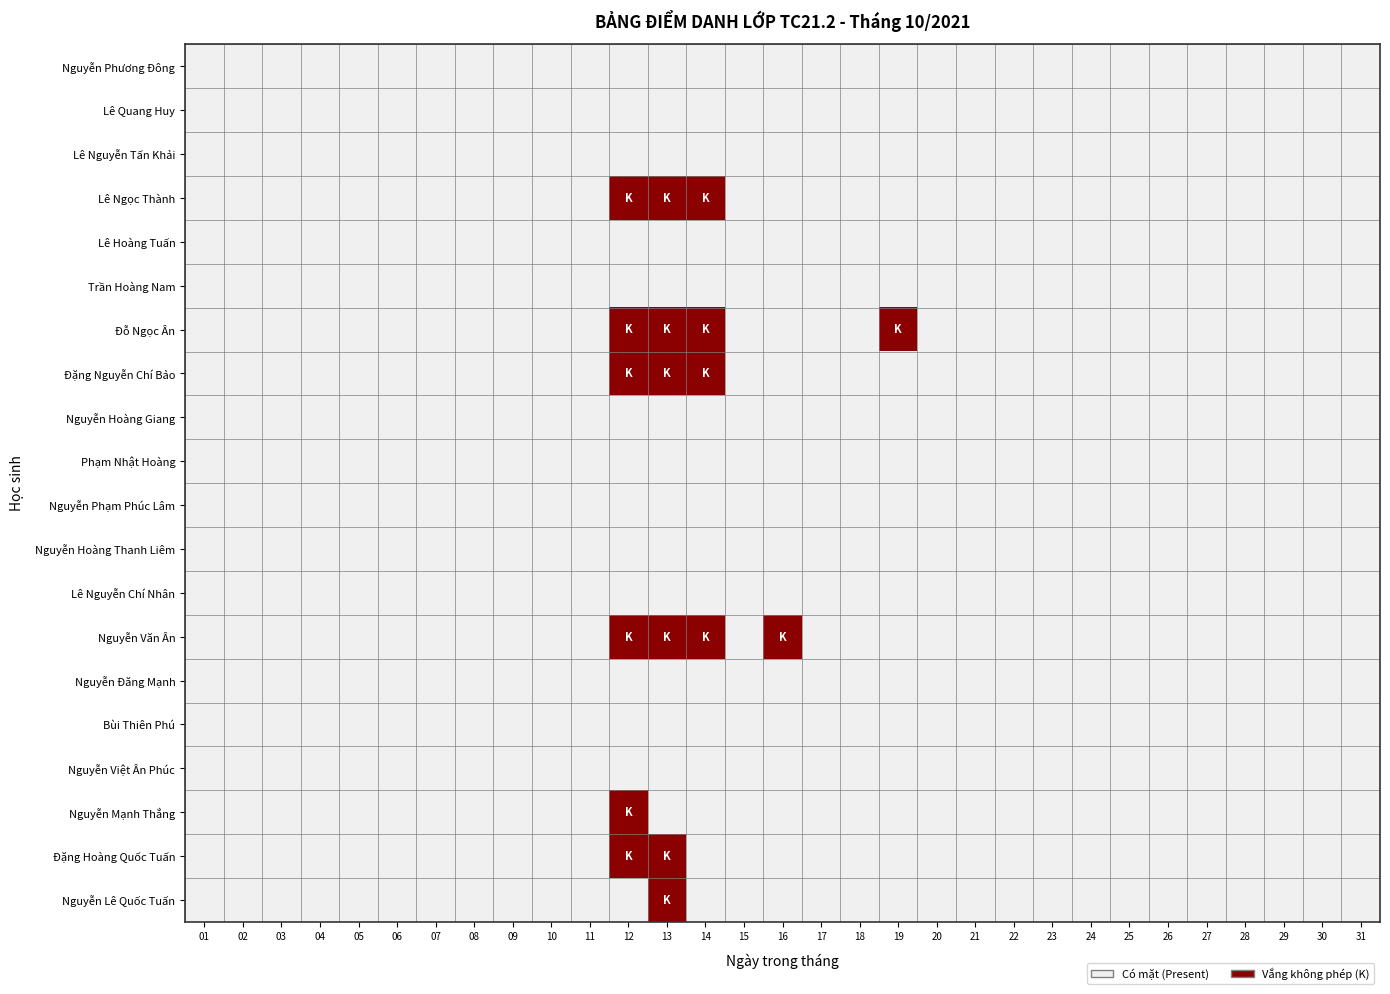

Which series has the largest total across all categories?

Đỗ Ngọc Ân